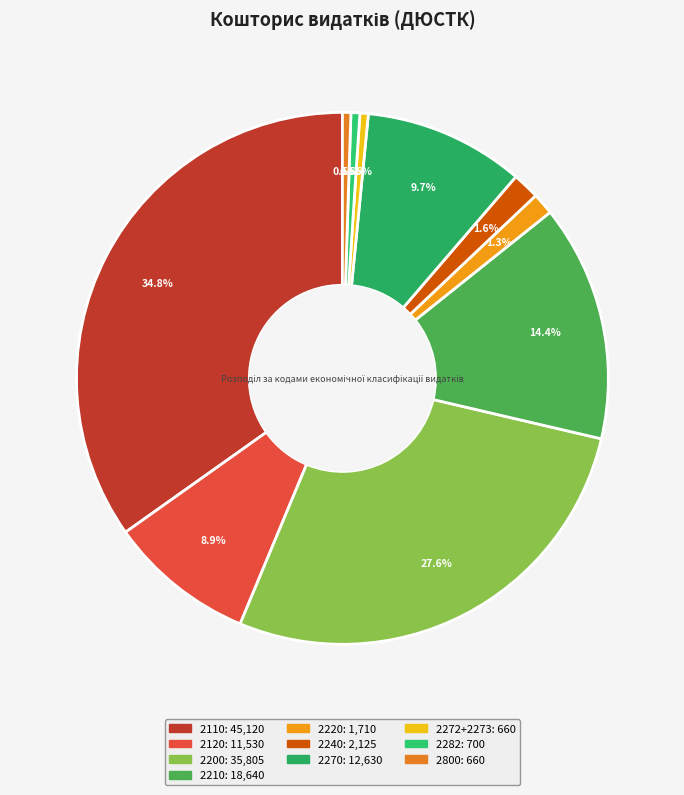

What percentage is the 2110 slice, to the nearest percent?

35%